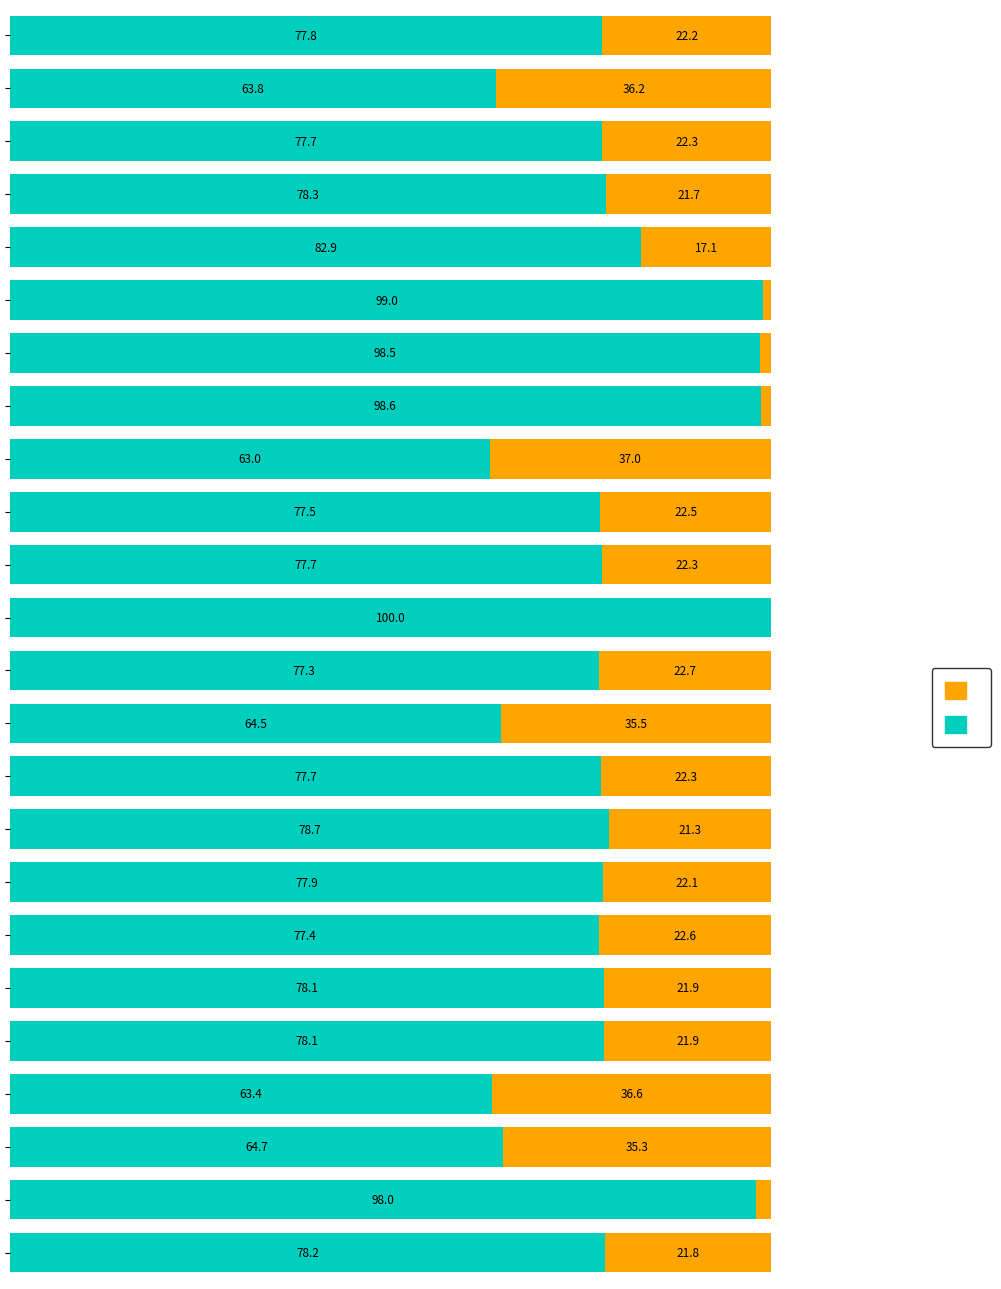

True or false: Low has a value of 78.3 at 20.

True